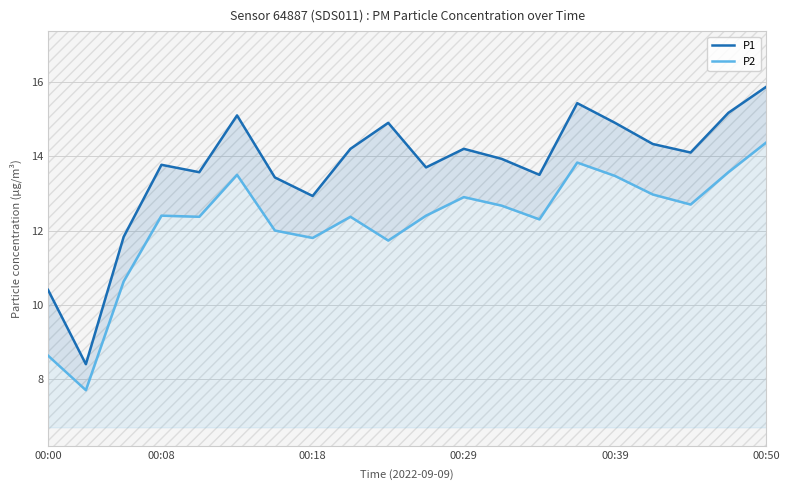

The P2 series shows 16.1 at 00:18. True or false?

False